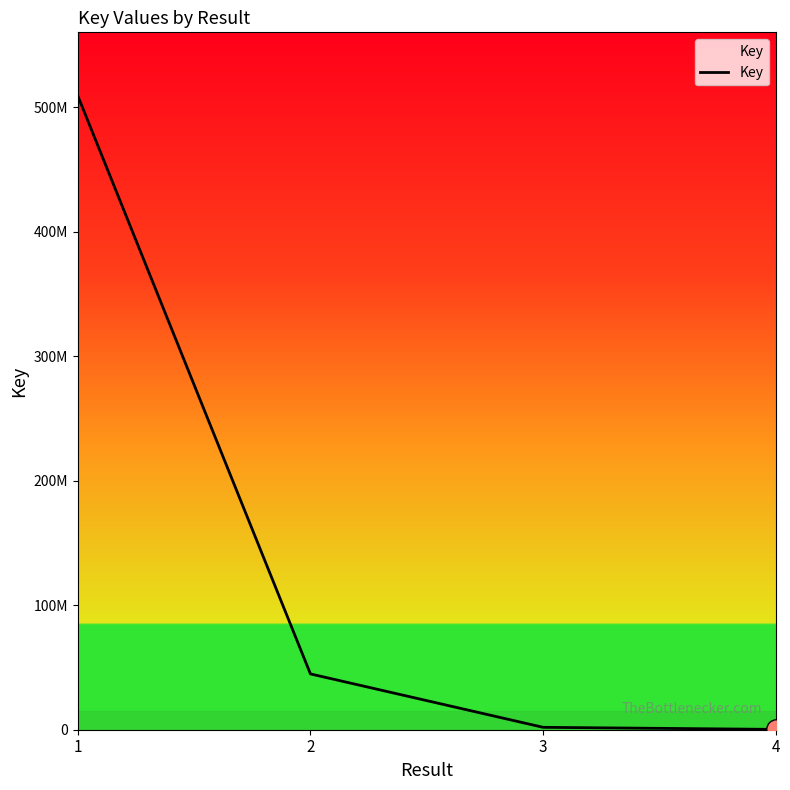

Does the chart display data point markers on the line(s)?

No